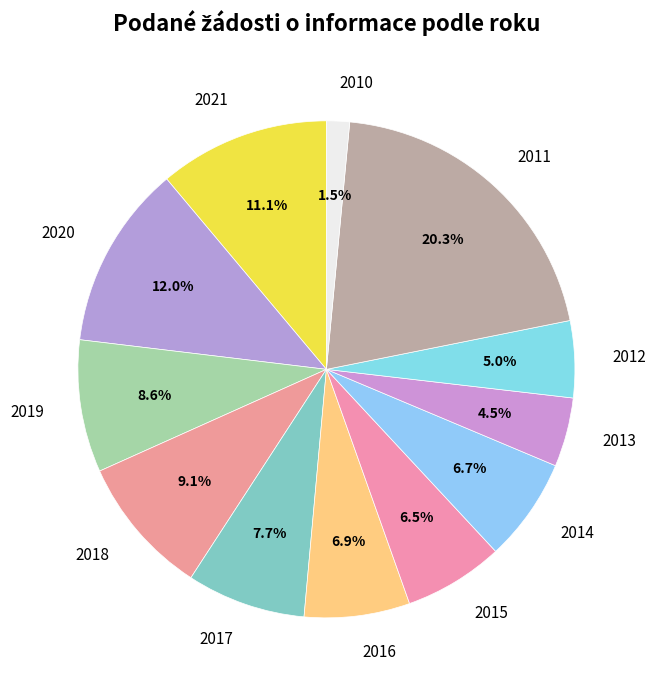

What is the ratio of the value at 2015 to the value at 2020?

0.5